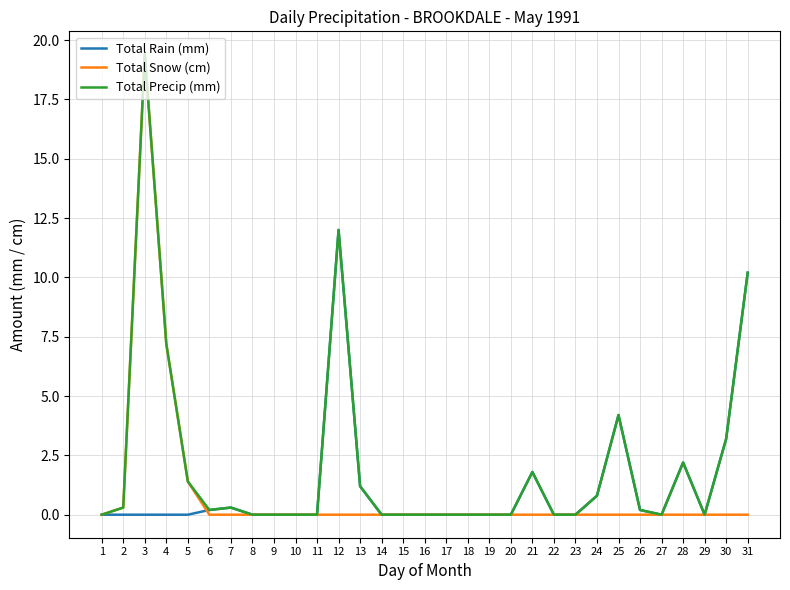

Reading left to right, what are all the values shown in this chart?

Total Rain (mm): 0.0	0.0	0.0	0.0	0.0	0.2	0.3	0.0	0.0	0.0	0.0	12.0	1.2	0.0	0.0	0.0	0.0	0.0	0.0	0.0	1.8	0.0	0.0	0.8	4.2	0.2	0.0	2.2	0.0	3.2	10.2
Total Snow (cm): 0.0	0.3	19.4	7.2	1.4	0.0	0.0	0.0	0.0	0.0	0.0	0.0	0.0	0.0	0.0	0.0	0.0	0.0	0.0	0.0	0.0	0.0	0.0	0.0	0.0	0.0	0.0	0.0	0.0	0.0	0.0
Total Precip (mm): 0.0	0.3	19.4	7.2	1.4	0.2	0.3	0.0	0.0	0.0	0.0	12.0	1.2	0.0	0.0	0.0	0.0	0.0	0.0	0.0	1.8	0.0	0.0	0.8	4.2	0.2	0.0	2.2	0.0	3.2	10.2